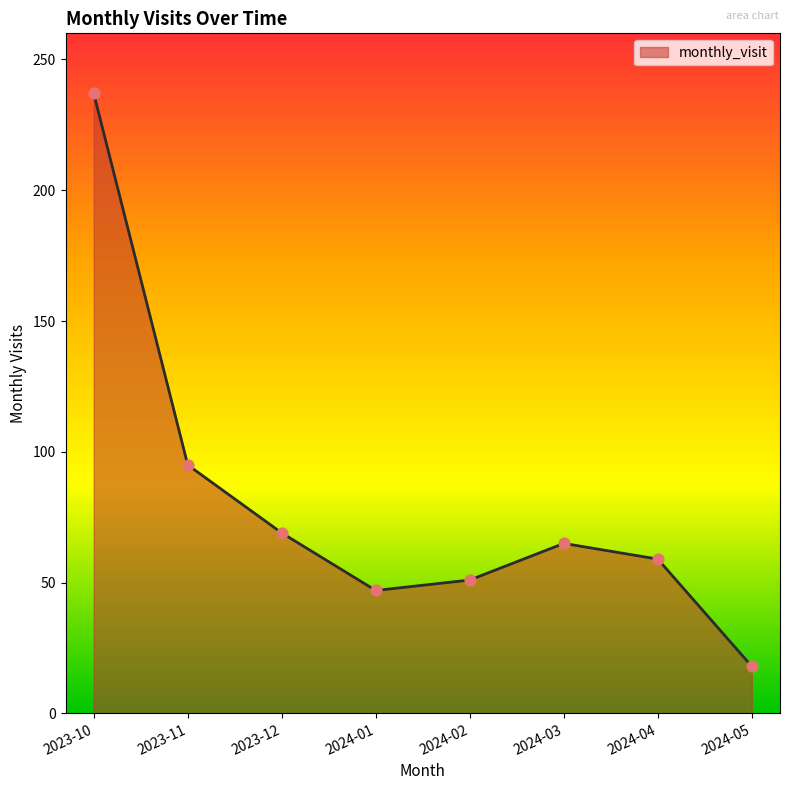

Which has a higher value, 2024-01 or 2023-10?

2023-10